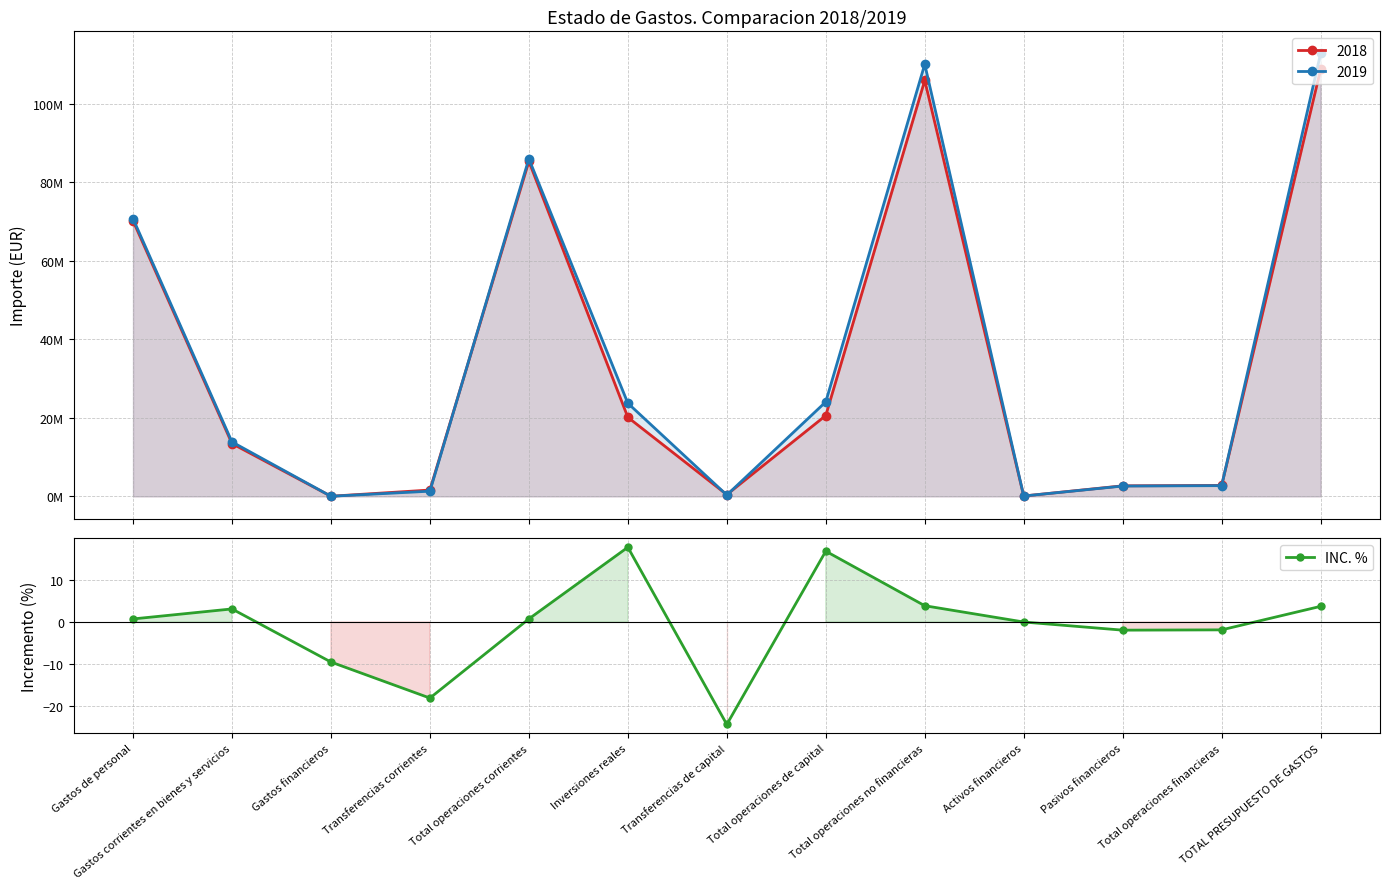

What is the value of the 8th point from the left?

16.9